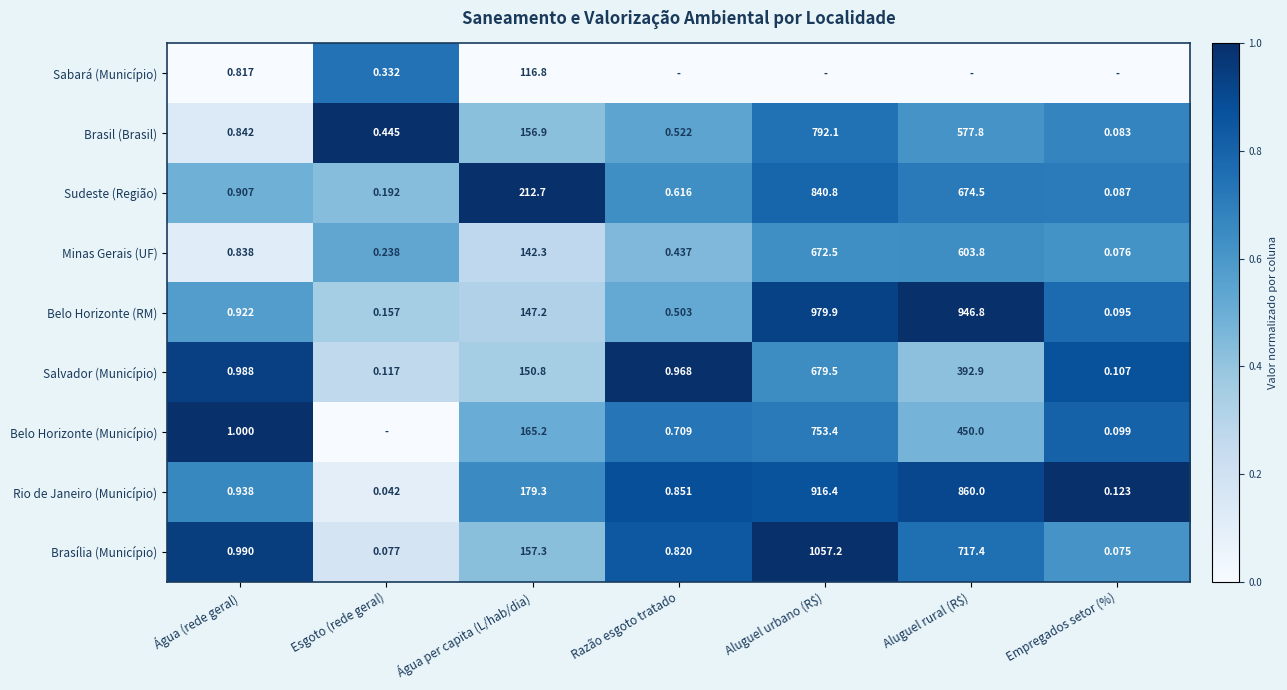

At which label is Brasil (Brasil) closest to 396?

Aluguel rural (R$)